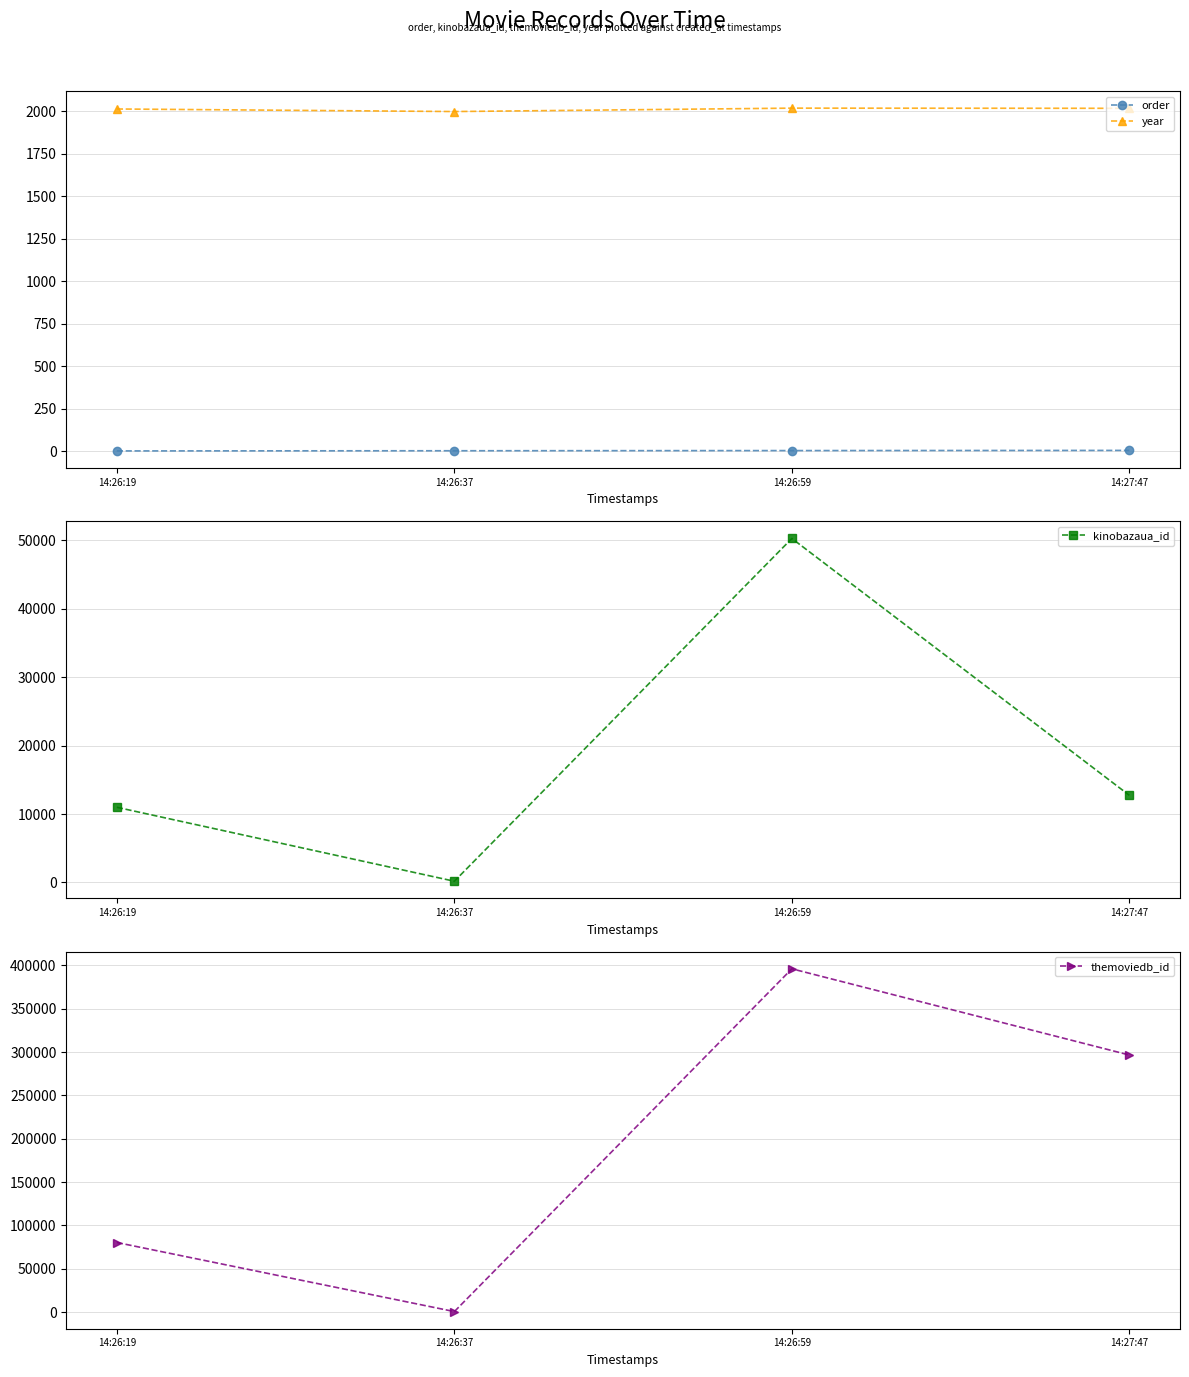

At 14:26:37, list the series in order from largest to smallest.

year, themoviedb_id, kinobazaua_id, order